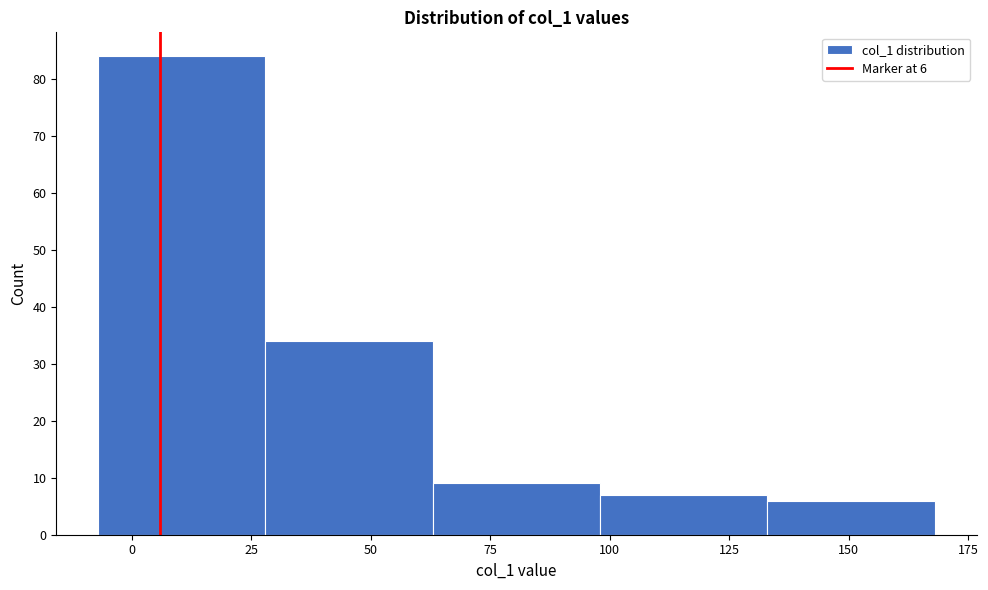

Which range on the x-axis has the tallest bar?

-7 to 28